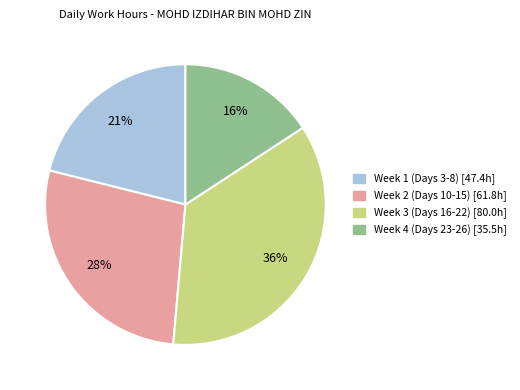

How many segments does this pie chart have?

4